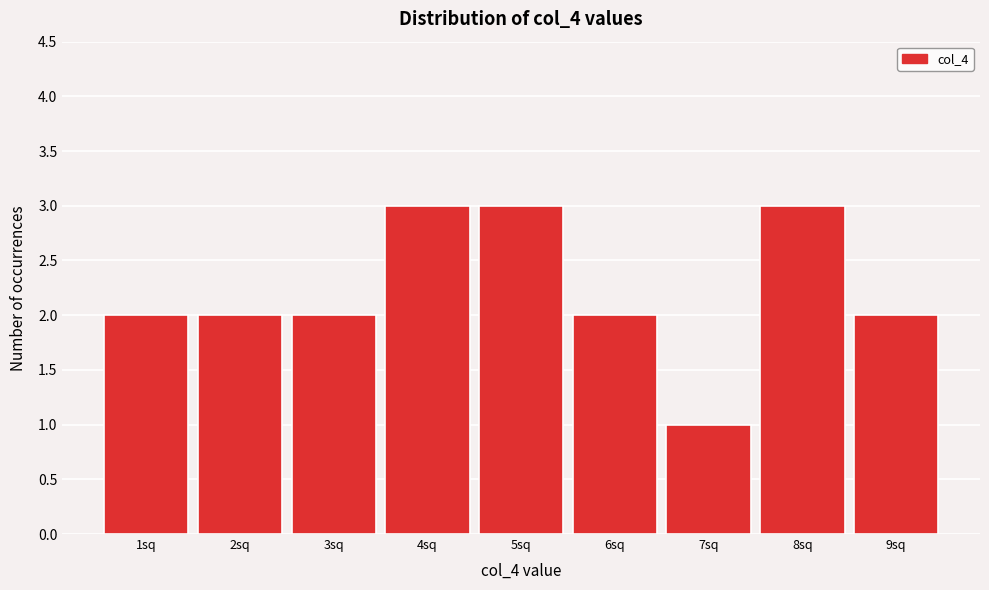

Reading left to right, list all the values displayed in this chart.

2	2	2	3	3	2	1	3	2